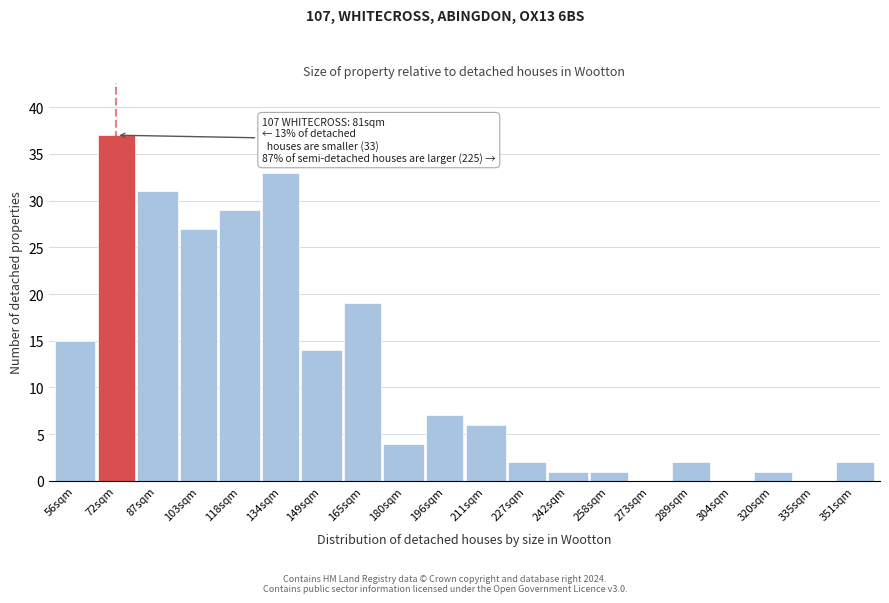

Reading right to left, transcribe all the data shown in this chart.

351sqm=2	335sqm=0	320sqm=1	304sqm=0	289sqm=2	273sqm=0	258sqm=1	242sqm=1	227sqm=2	211sqm=6	196sqm=7	180sqm=4	165sqm=19	149sqm=14	134sqm=33	118sqm=29	103sqm=27	87sqm=31	72sqm=37	56sqm=15